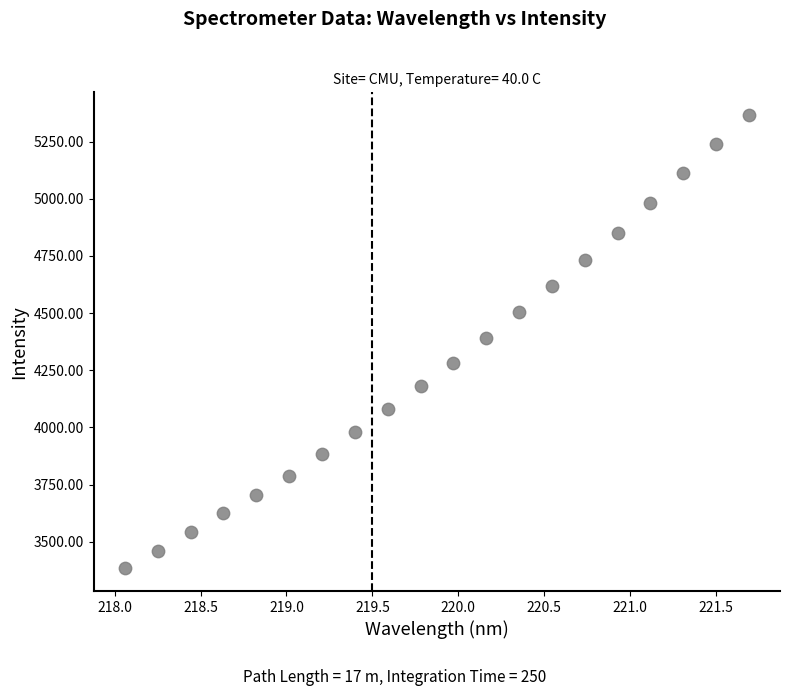

What is the range of X values (max minus min)?

3.6